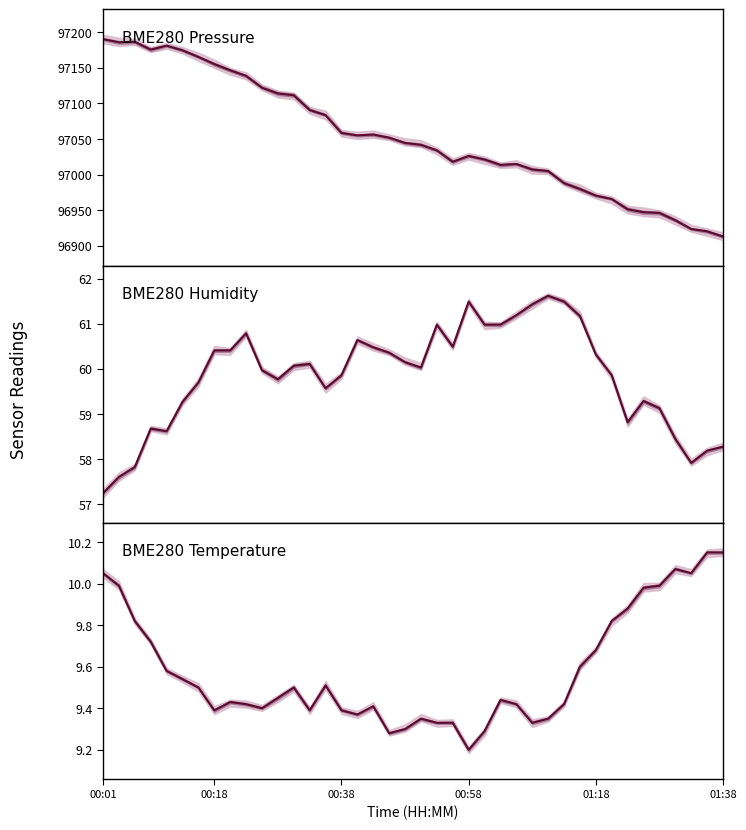

How many interior local valleys does the BME280 Pressure series have?

5